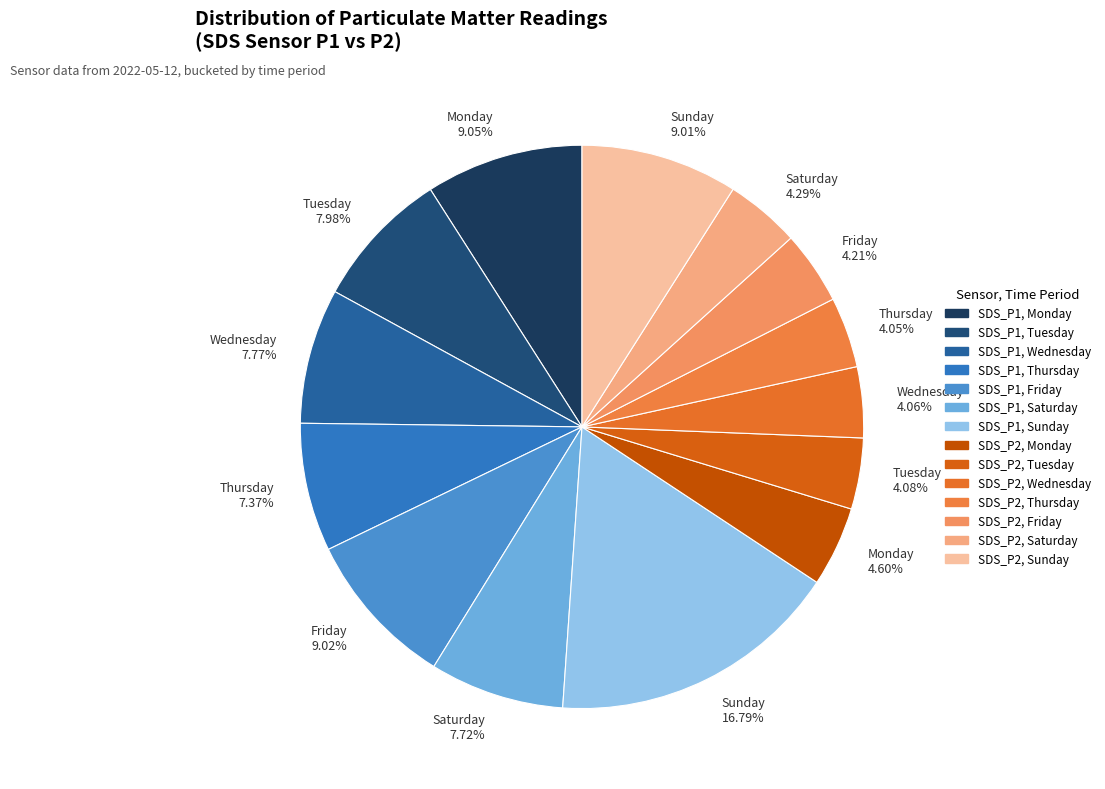

What is the largest slice in the pie chart?

Sunday 16.79%